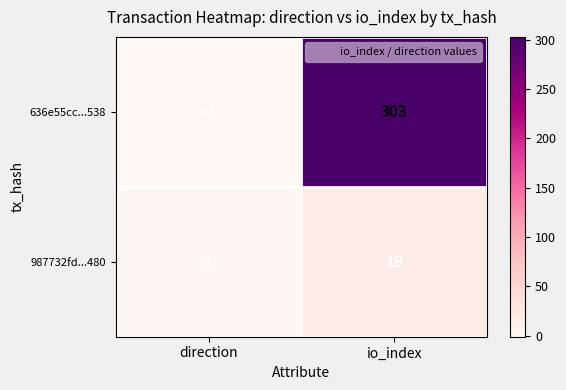

Reading left to right, list all the values displayed in this chart.

636e55cc...538: direction=-1	io_index=303
987732fd...480: direction=1	io_index=19